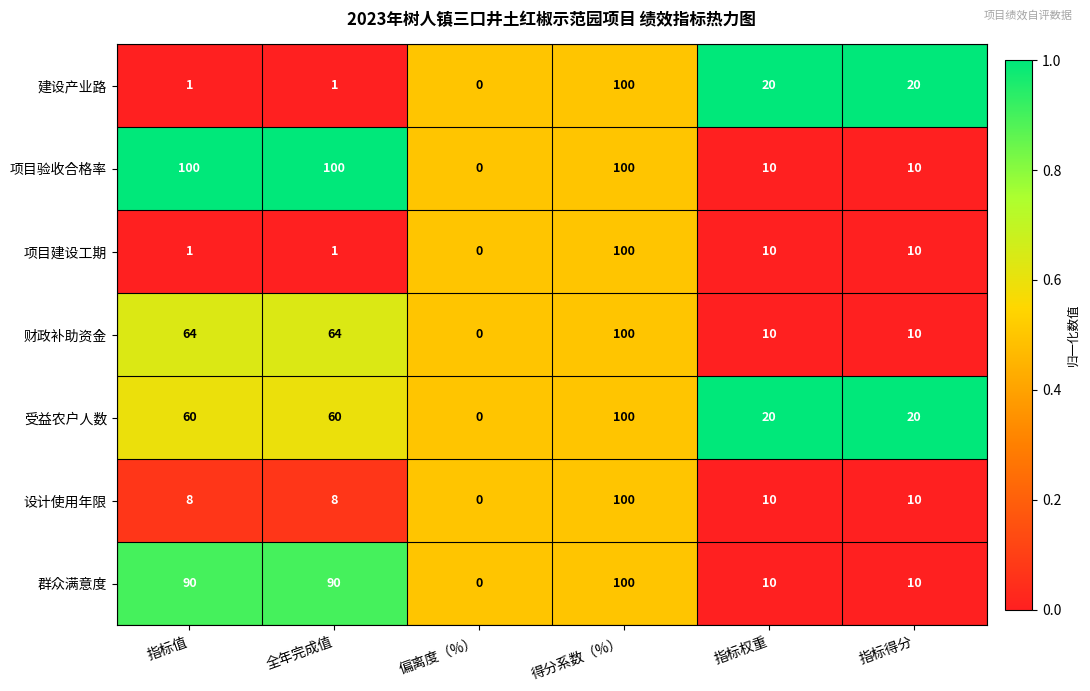

What is the average value of the 建设产业路 series?

24